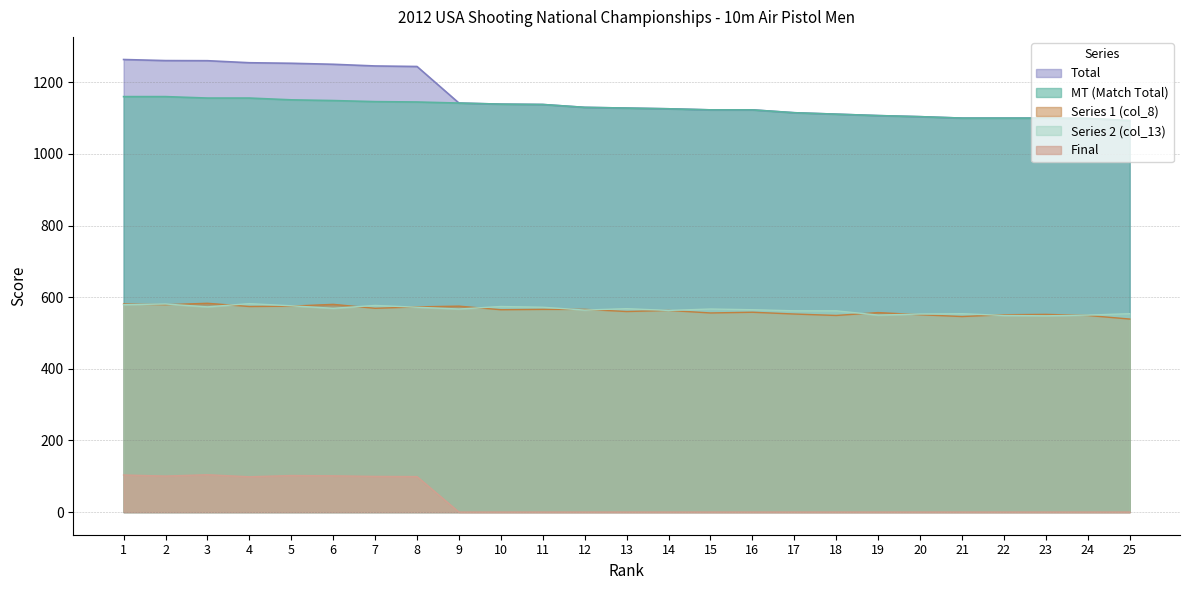

What is the minimum value for MT (Match Total)?

1093.0